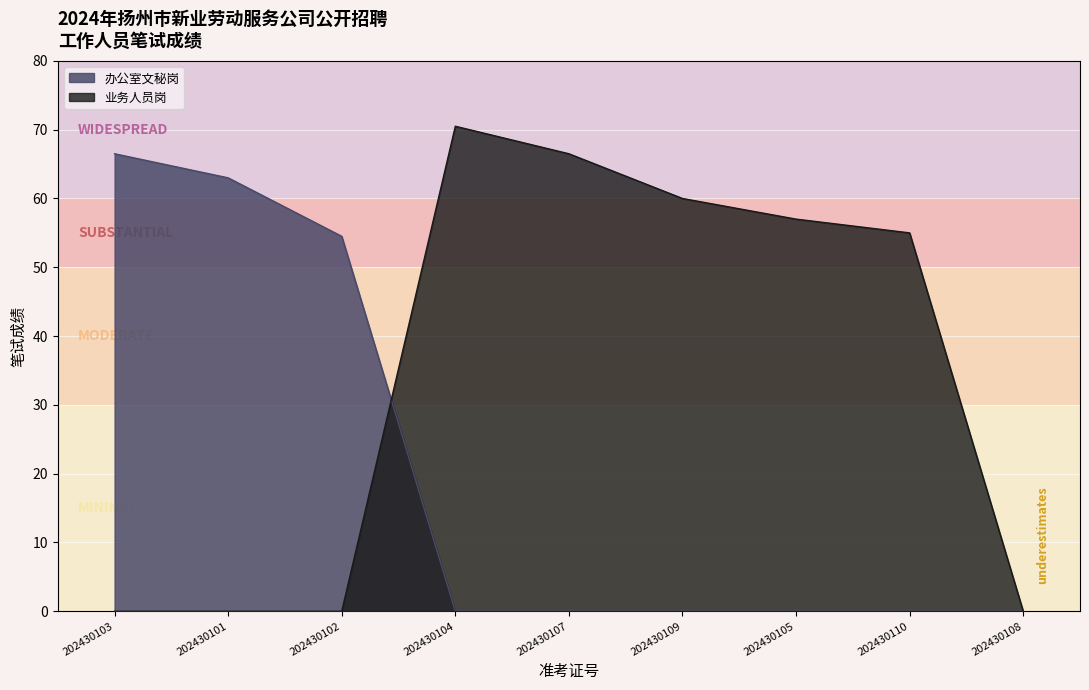

Reading right to left, extract all data points from this chart.

办公室文秘岗: 202430108=0.0	202430110=0.0	202430105=0.0	202430109=0.0	202430107=0.0	202430104=0.0	202430102=54.5	202430101=63.0	202430103=66.5
业务人员岗: 202430108=0.0	202430110=55.0	202430105=57.0	202430109=60.0	202430107=66.5	202430104=70.5	202430102=0.0	202430101=0.0	202430103=0.0